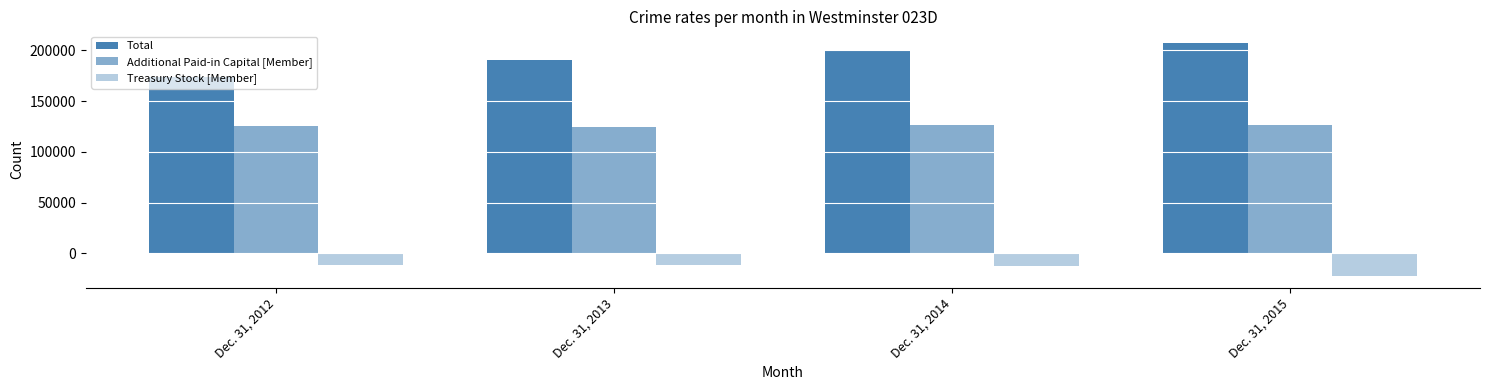

Which series has the widest spread of values?

Total